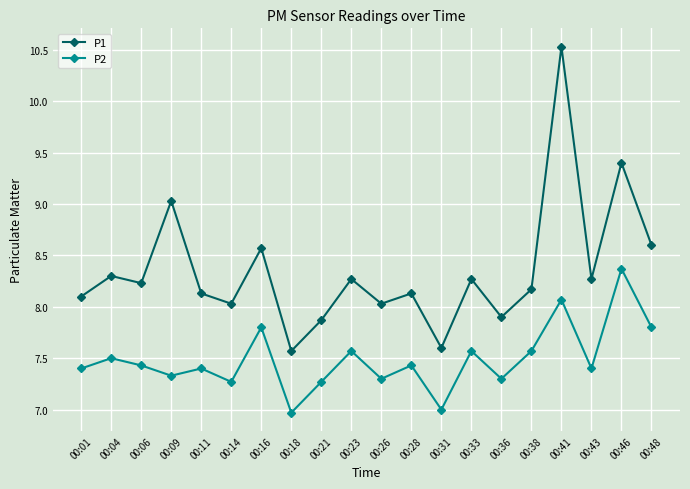

At which category does the chart reach its peak across all series?

00:41